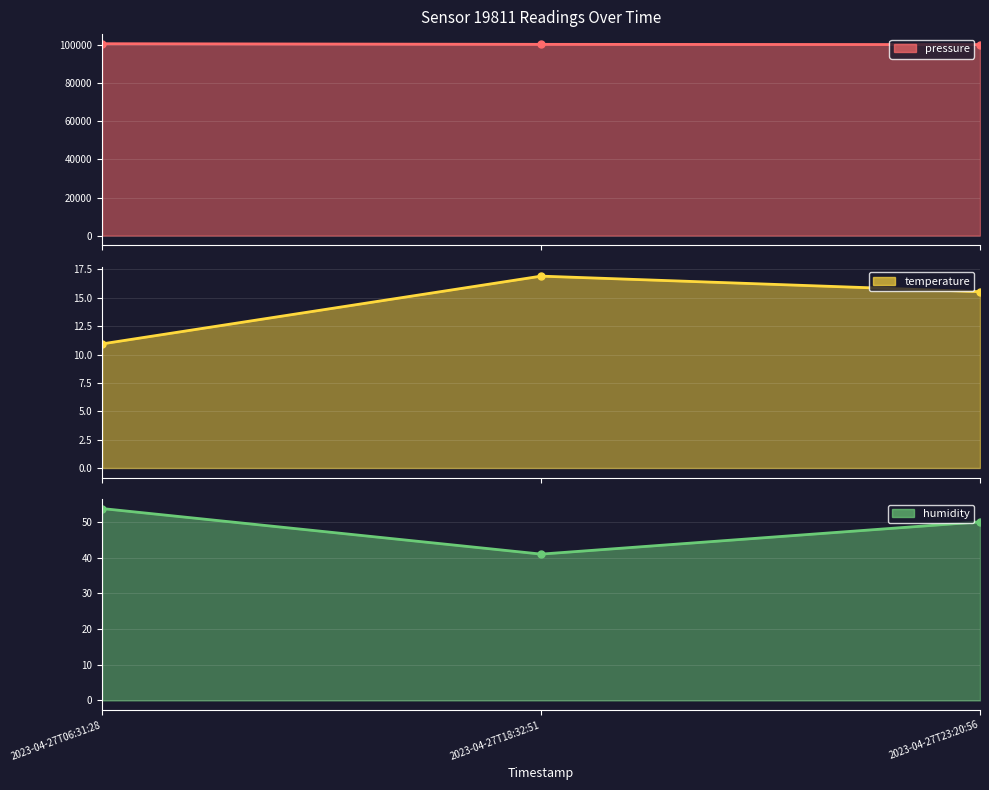

Reading left to right, extract all data points from this chart.

2023-04-27T06:31:28=100859.2	2023-04-27T18:32:51=100523.9	2023-04-27T23:20:56=100405.9